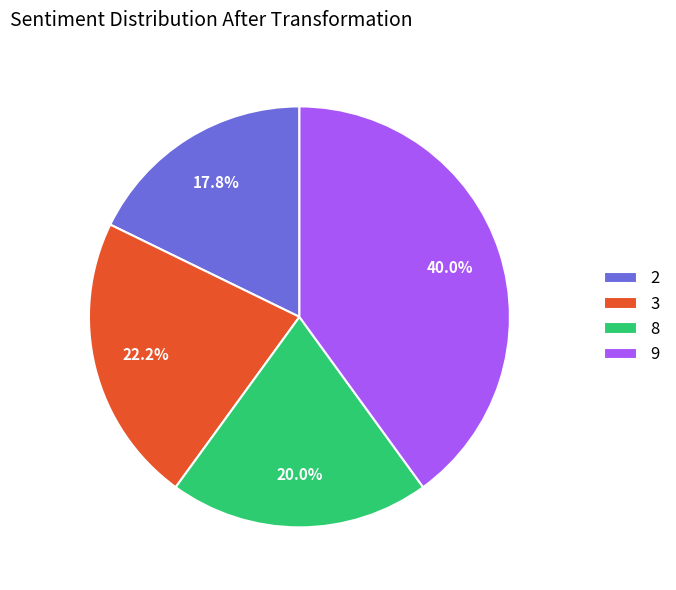

Is there a majority slice in this chart?

No